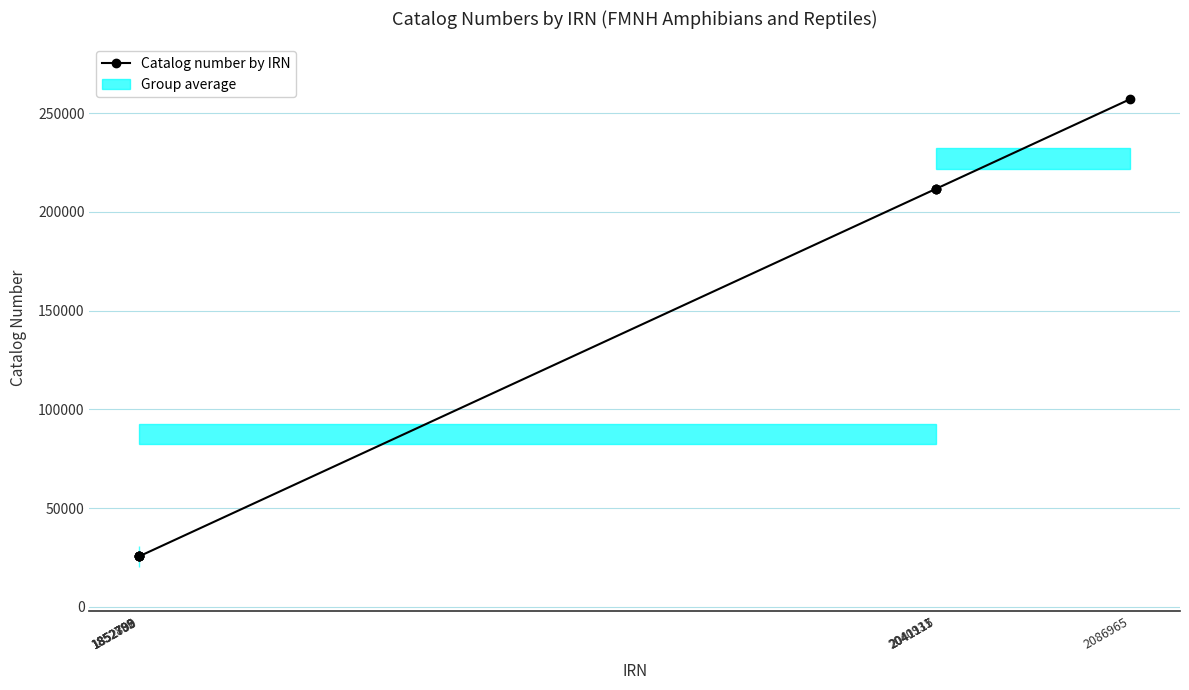

What is the value of the 5th point from the left?

25580